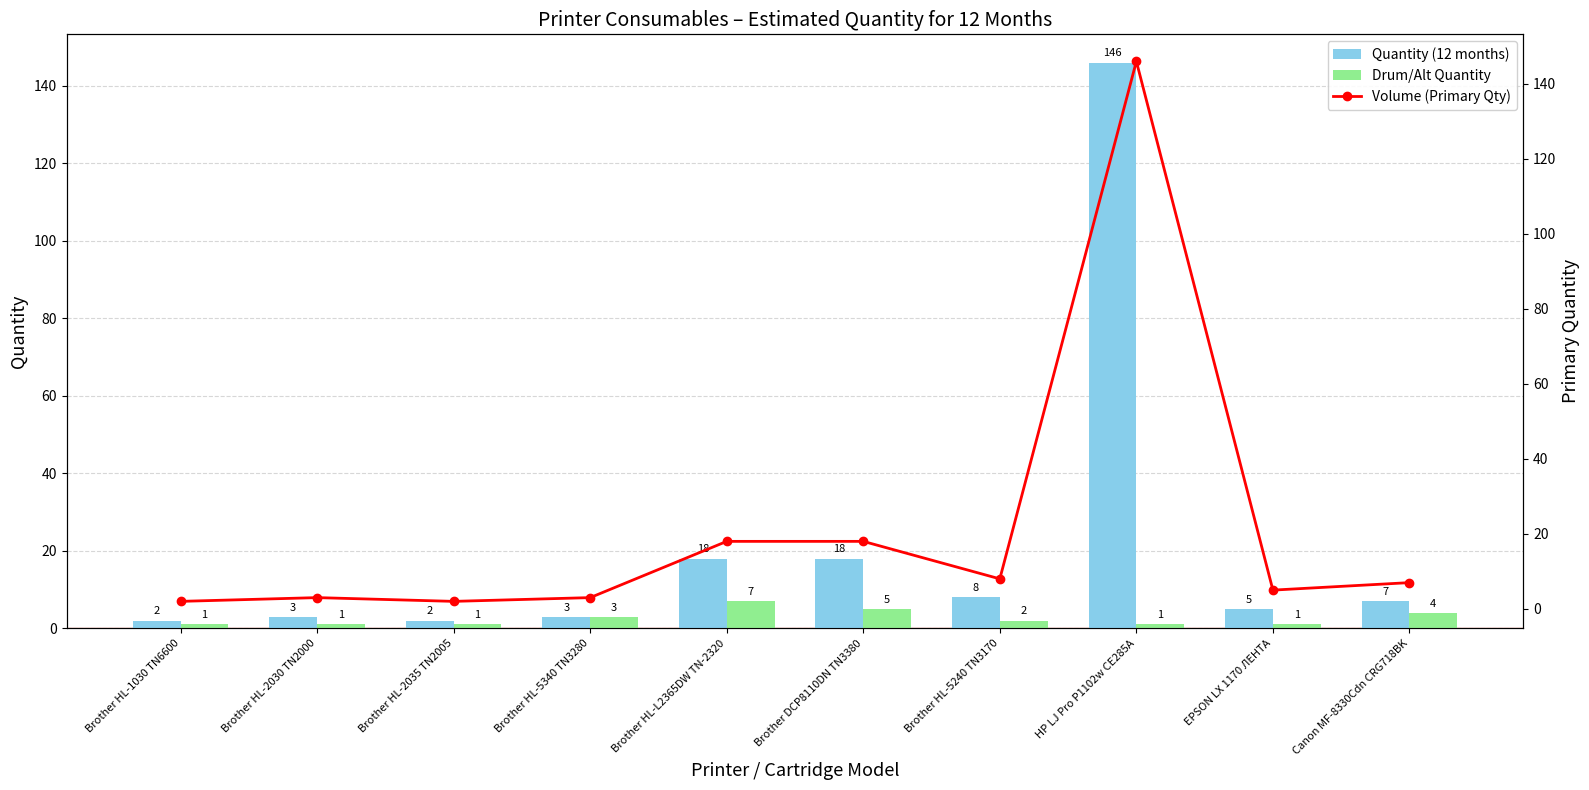

Which series has the widest spread of values?

Quantity (12 months)